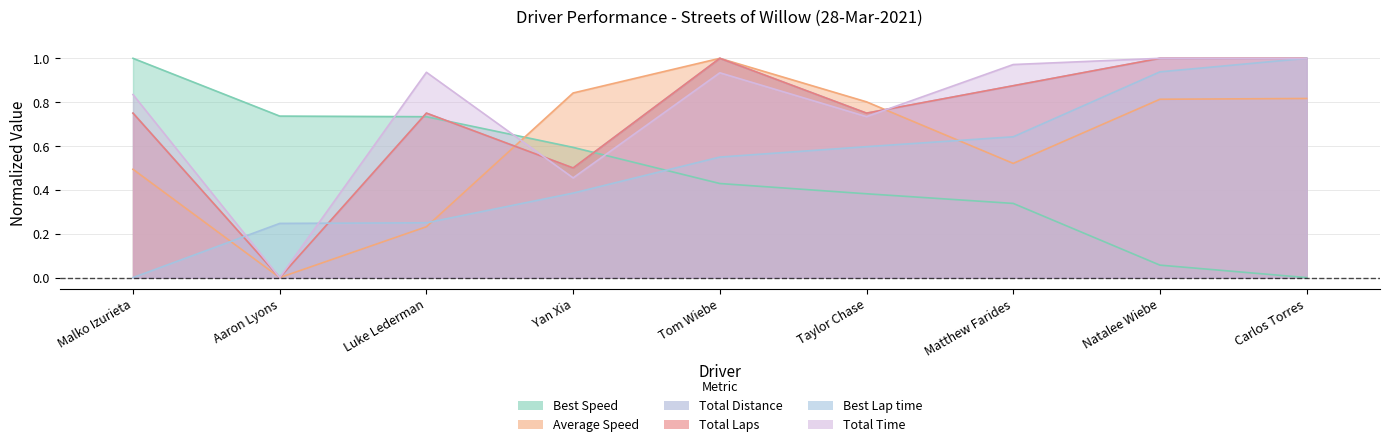

Reading right to left, transcribe all the data shown in this chart.

Total Laps: 1.0	1.0	0.9	0.8	1.0	0.5	0.8	0.0	0.8
Best Lap time: 1.0	0.9	0.6	0.6	0.5	0.4	0.2	0.2	0.0
Best Speed: 0.0	0.1	0.3	0.4	0.4	0.6	0.7	0.7	1.0
Average Speed: 0.8	0.8	0.5	0.8	1.0	0.8	0.2	0.0	0.5
Total Time: 1.0	1.0	1.0	0.7	0.9	0.5	0.9	0.0	0.8
Total Distance: 1.0	1.0	0.9	0.8	1.0	0.5	0.8	0.0	0.8